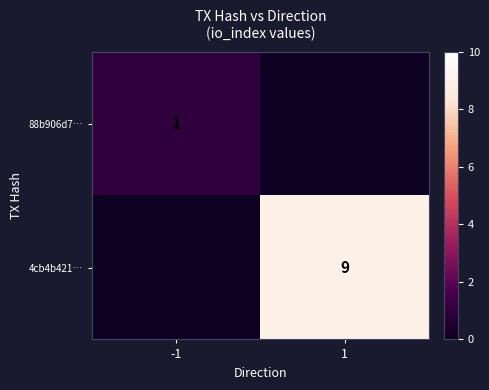

The 88b906d7… series shows 1 at -1. True or false?

True